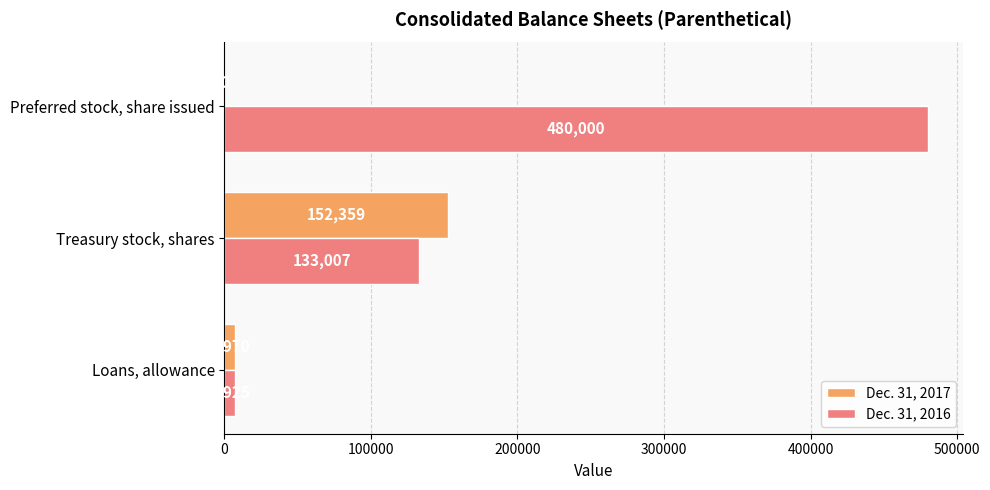

At which category is the sum across all series the highest?

Preferred stock, share issued